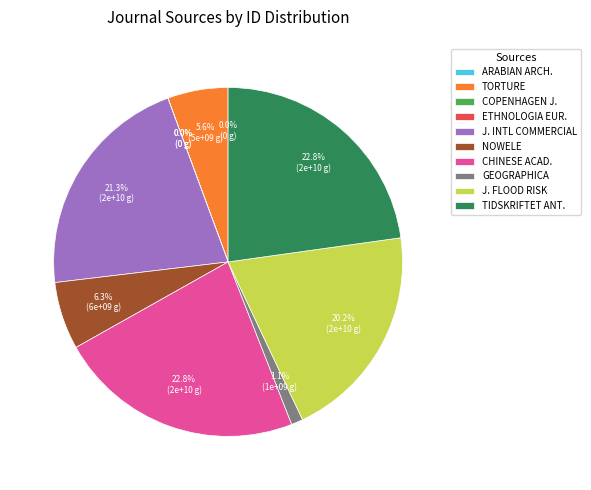

Which has a higher value, CHINESE ACAD. or J. INTL COMMERCIAL?

CHINESE ACAD.